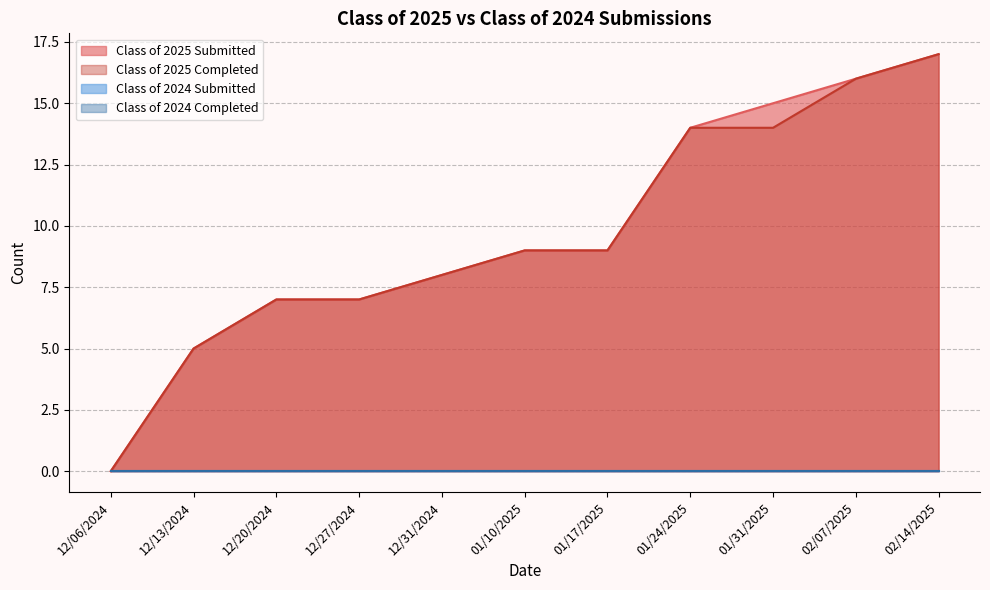

Reading right to left, transcribe all the data shown in this chart.

Class of 2025 Submitted: 02/14/2025=17	02/07/2025=16	01/31/2025=15	01/24/2025=14	01/17/2025=9	01/10/2025=9	12/31/2024=8	12/27/2024=7	12/20/2024=7	12/13/2024=5	12/06/2024=0
Class of 2025 Completed: 02/14/2025=17	02/07/2025=16	01/31/2025=14	01/24/2025=14	01/17/2025=9	01/10/2025=9	12/31/2024=8	12/27/2024=7	12/20/2024=7	12/13/2024=5	12/06/2024=0